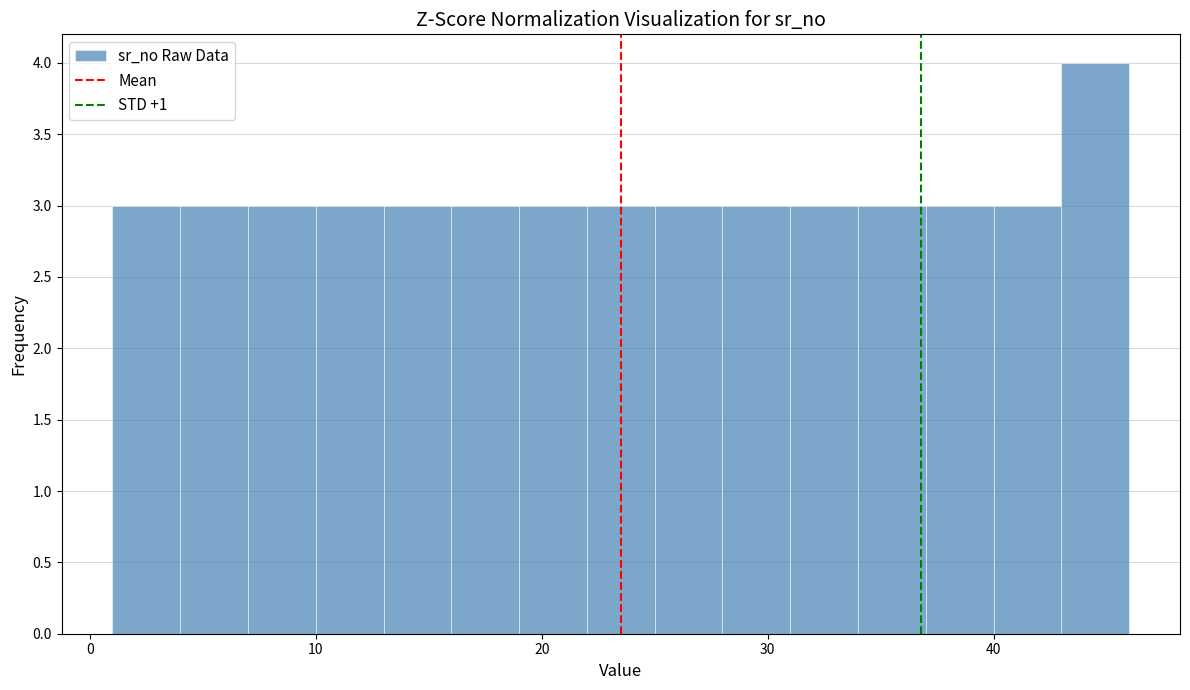

Around what value on the x-axis is the tallest bar? Give the approximate position of its centre, as read against the axis.

45